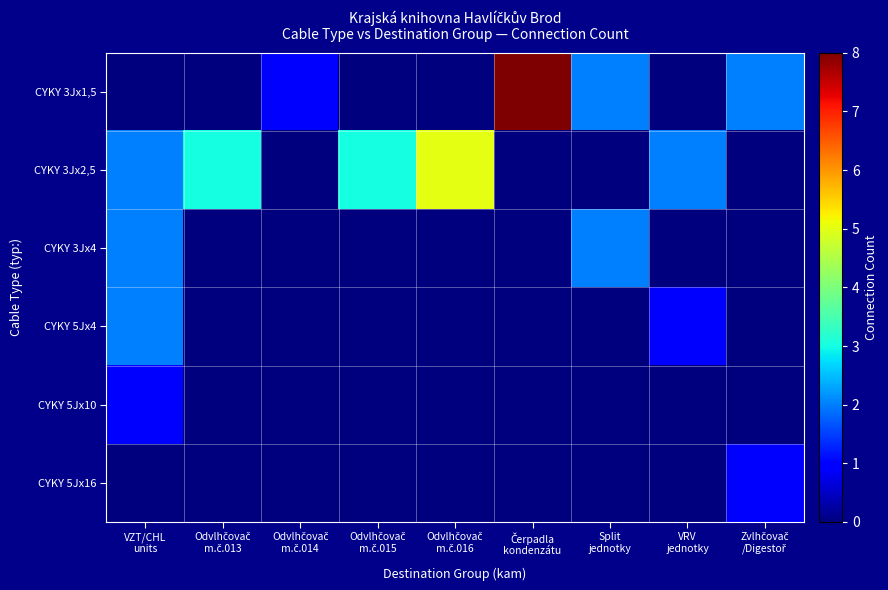

Which series has the largest total across all categories?

CYKY 3Jx2,5